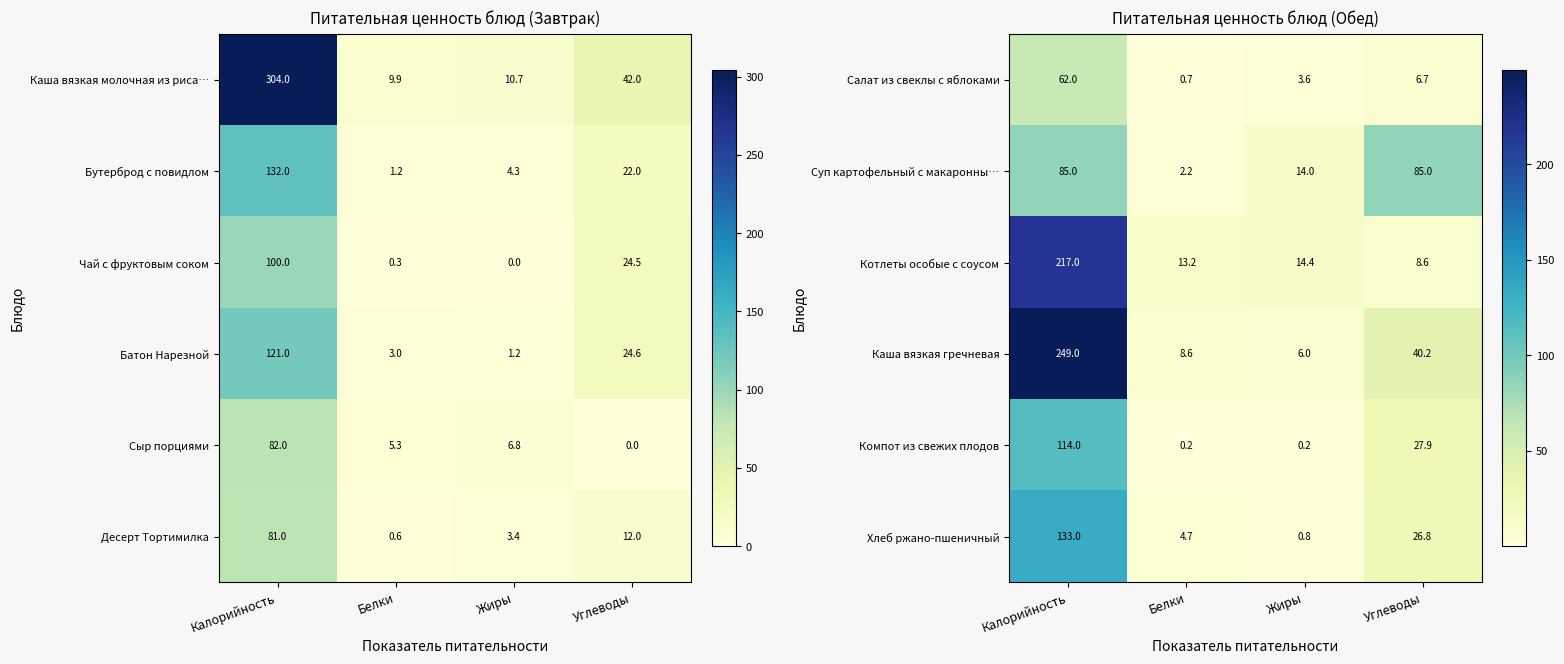

Where does the Компот из свежих плодов series first go above 27?

Калорийность